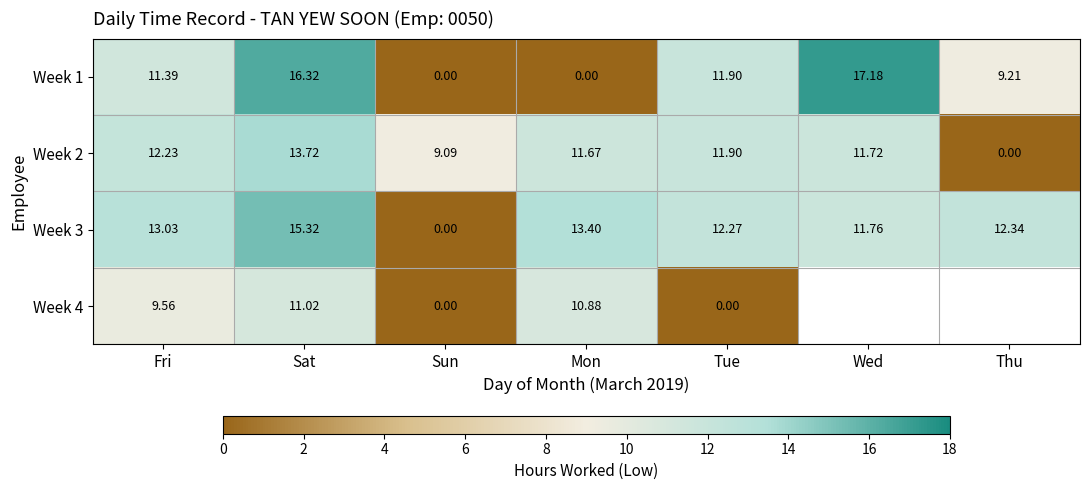

How many data points in Week 1 are less than 11?

3